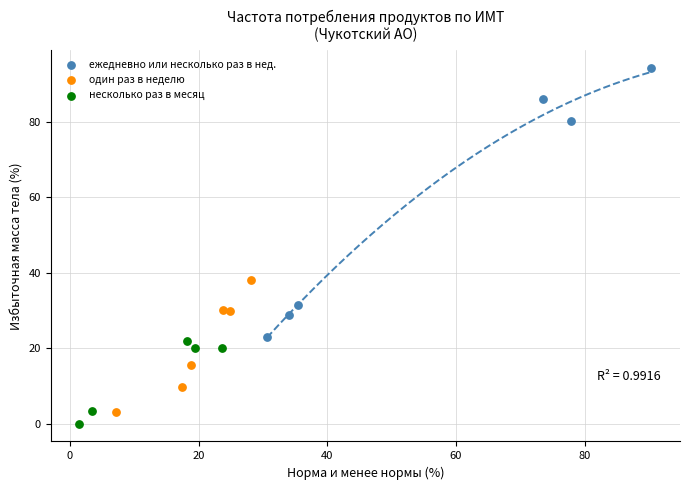

Which series has the largest Y range (max minus min)?

ежедневно или несколько раз в нед.